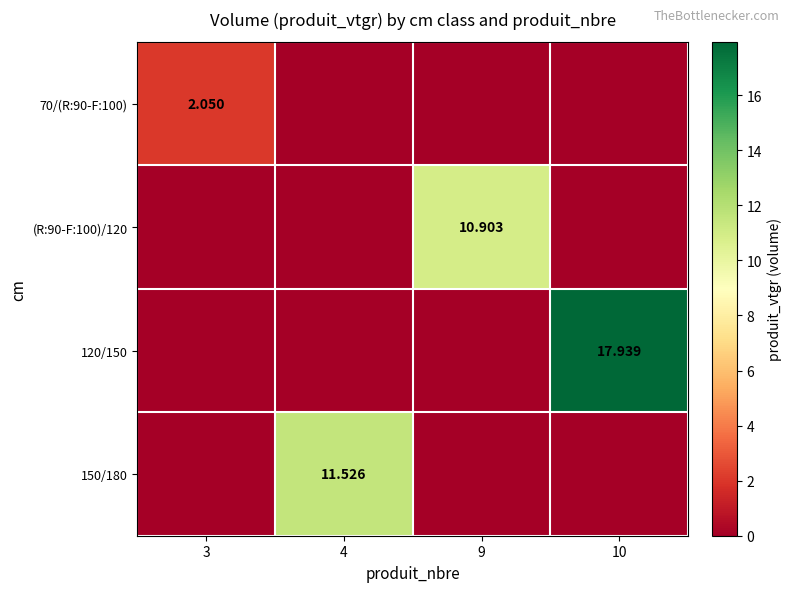

What value does the 150/180 series have at 4?

11.5